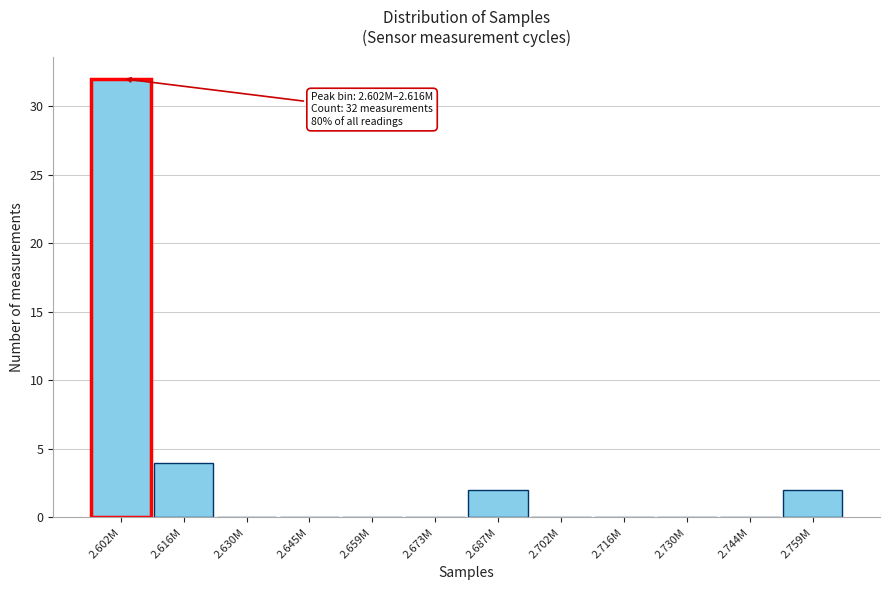

Reading left to right, transcribe all the data shown in this chart.

2.602M=32	2.616M=4	2.630M=0	2.645M=0	2.659M=0	2.673M=0	2.687M=2	2.702M=0	2.716M=0	2.730M=0	2.744M=0	2.759M=2